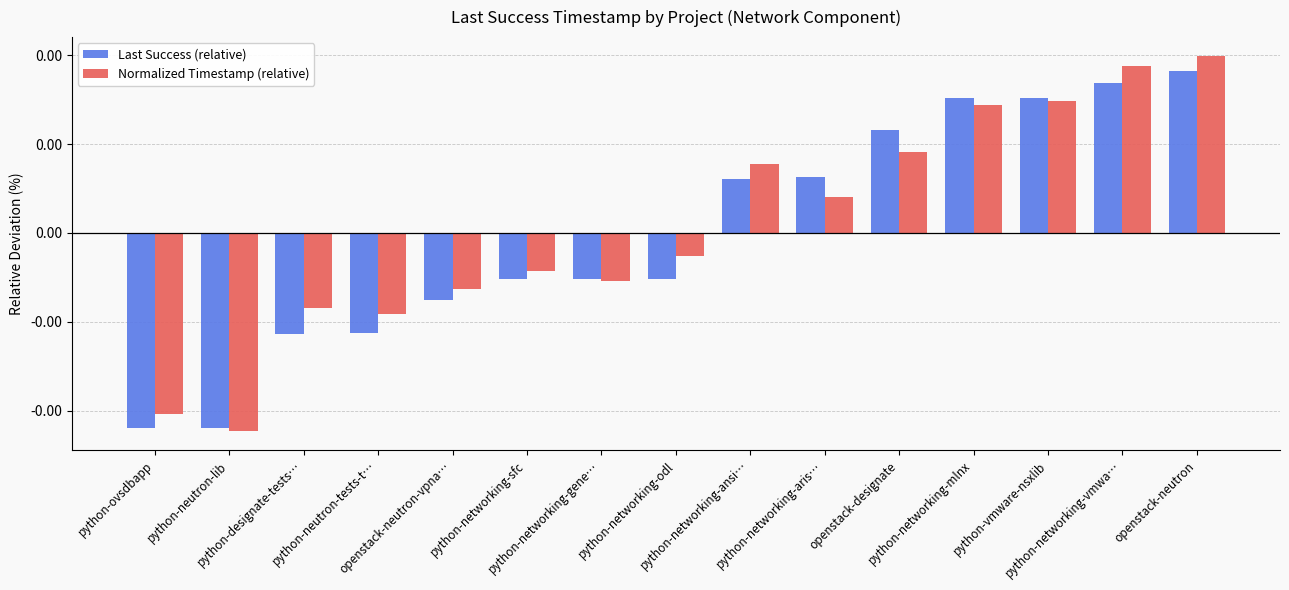

True or false: Last Success (relative) has a value of -0.0 at python-networking-gene….

False